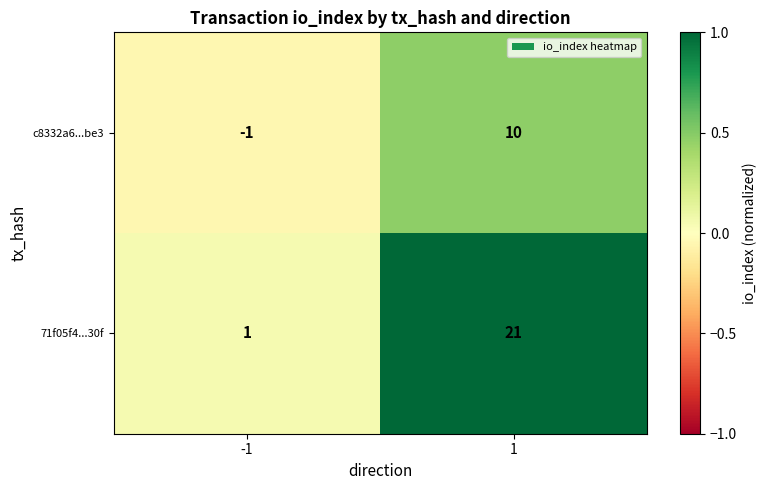

Which series changed the most between -1 and 1?

71f05f4...30f